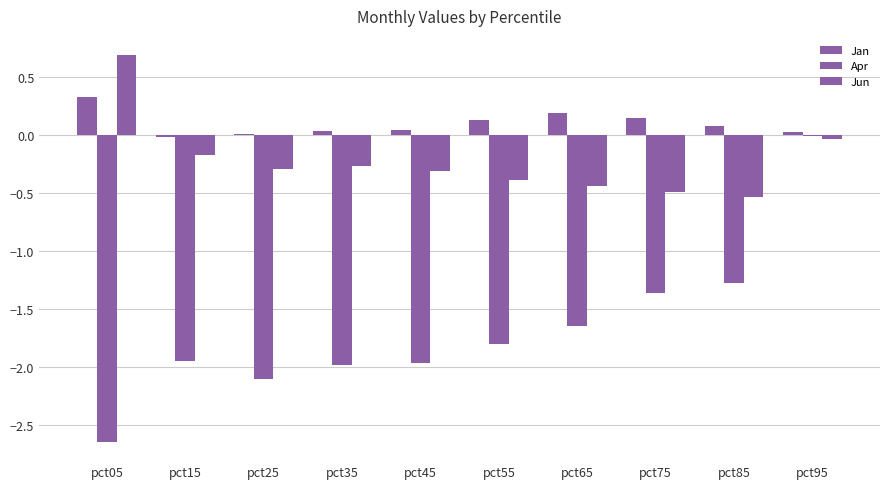

Count the number of categories in the chart.

10